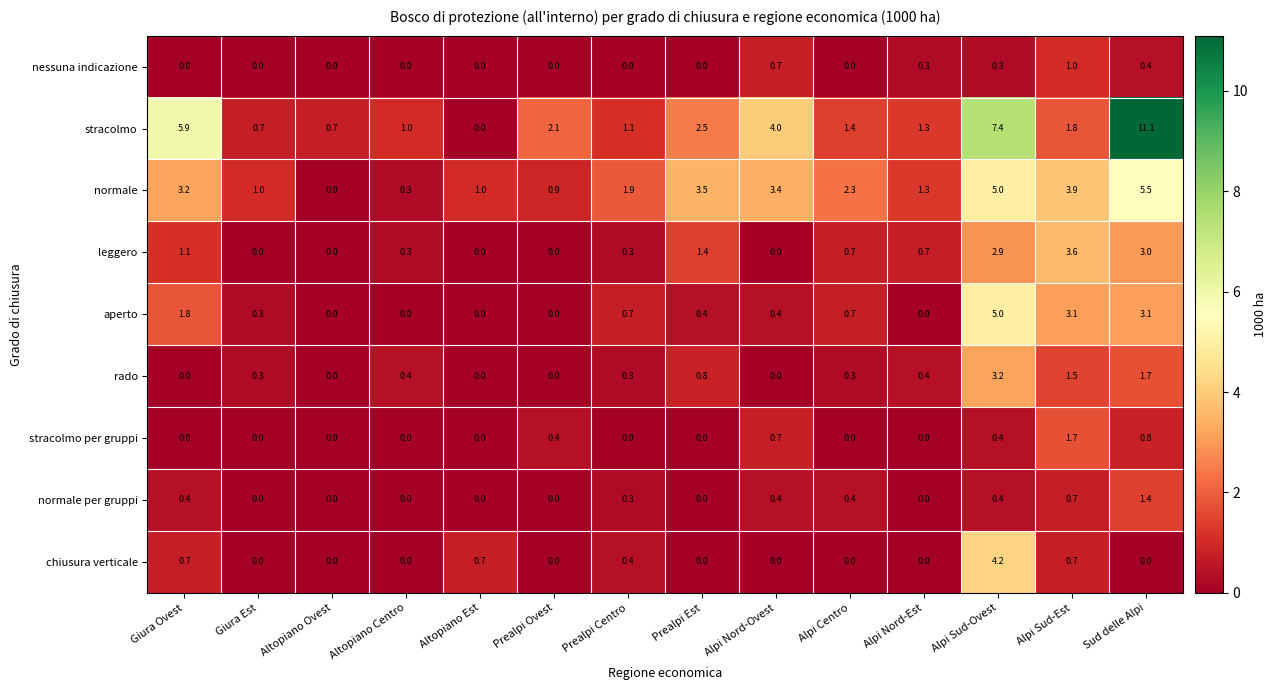

Which series has the largest total across all categories?

stracolmo